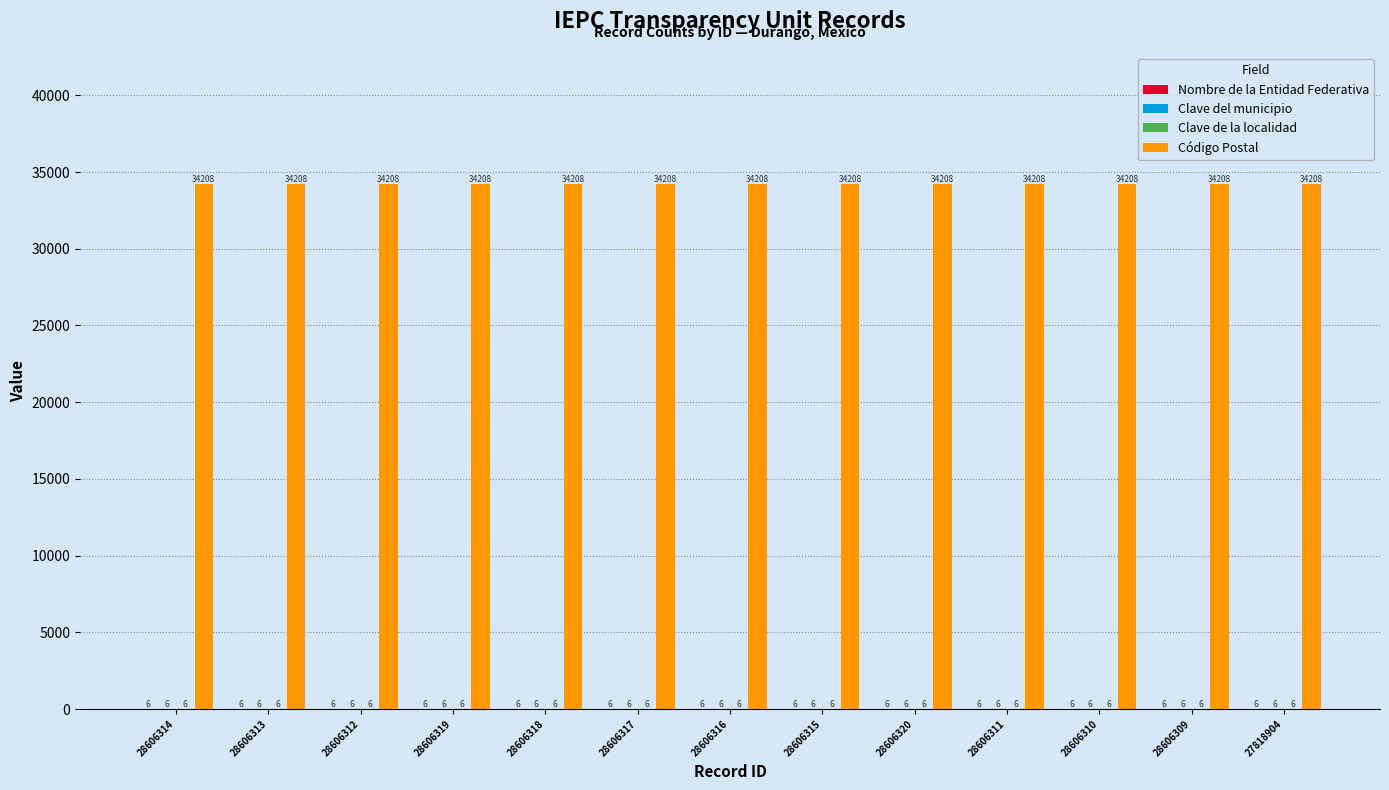

Which series has the largest total across all categories?

Código Postal